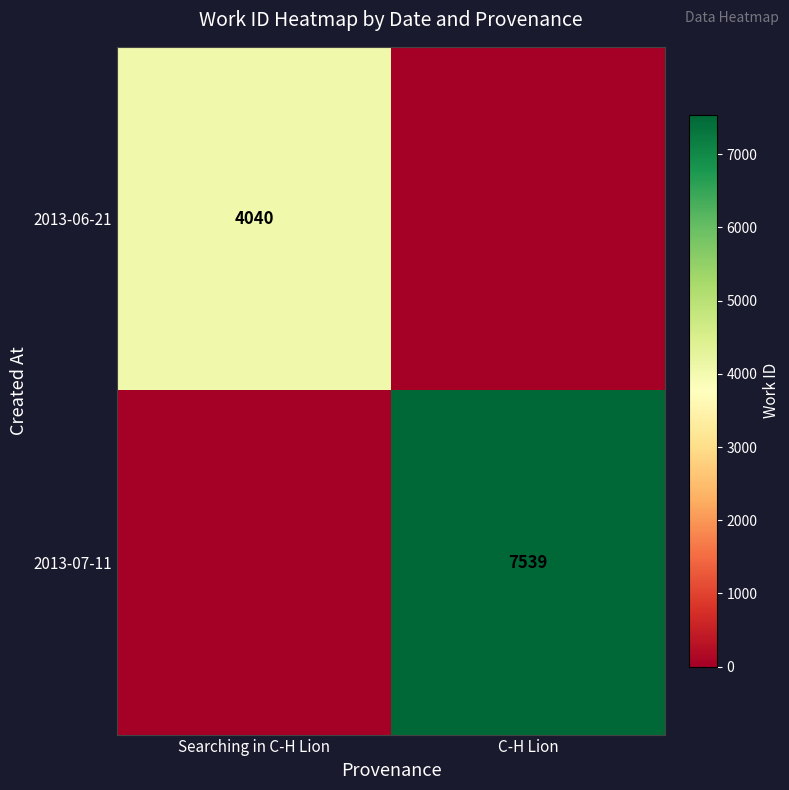

The value of 2013-07-11 at C-H Lion is 7539. True or false?

True